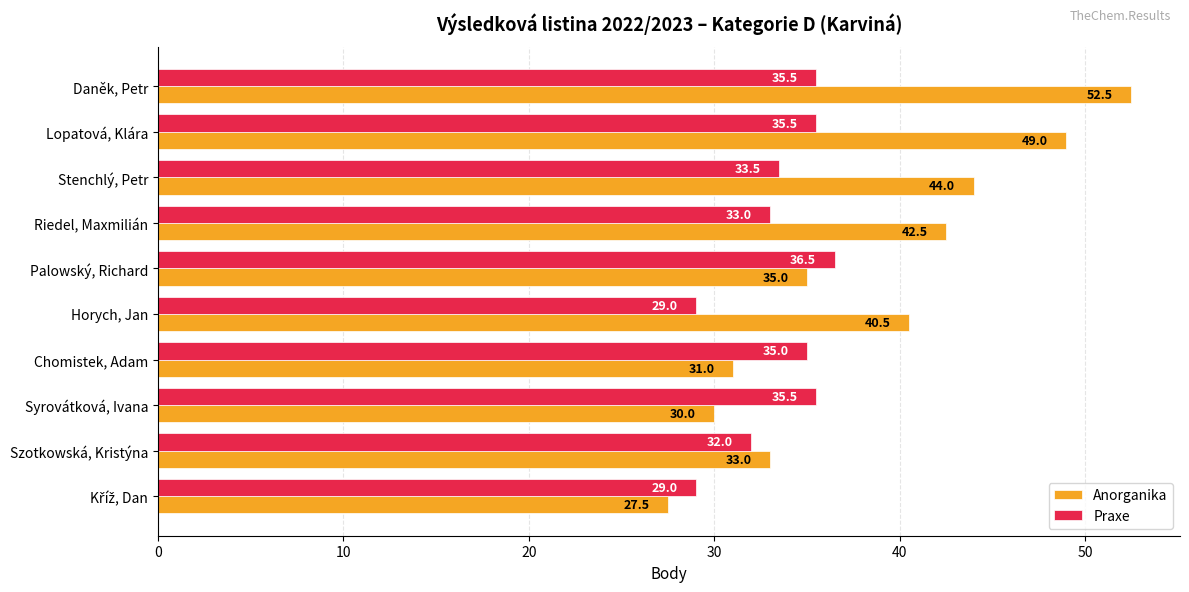

Between Daněk, Petr and Chomistek, Adam, which series saw the biggest shift?

Anorganika